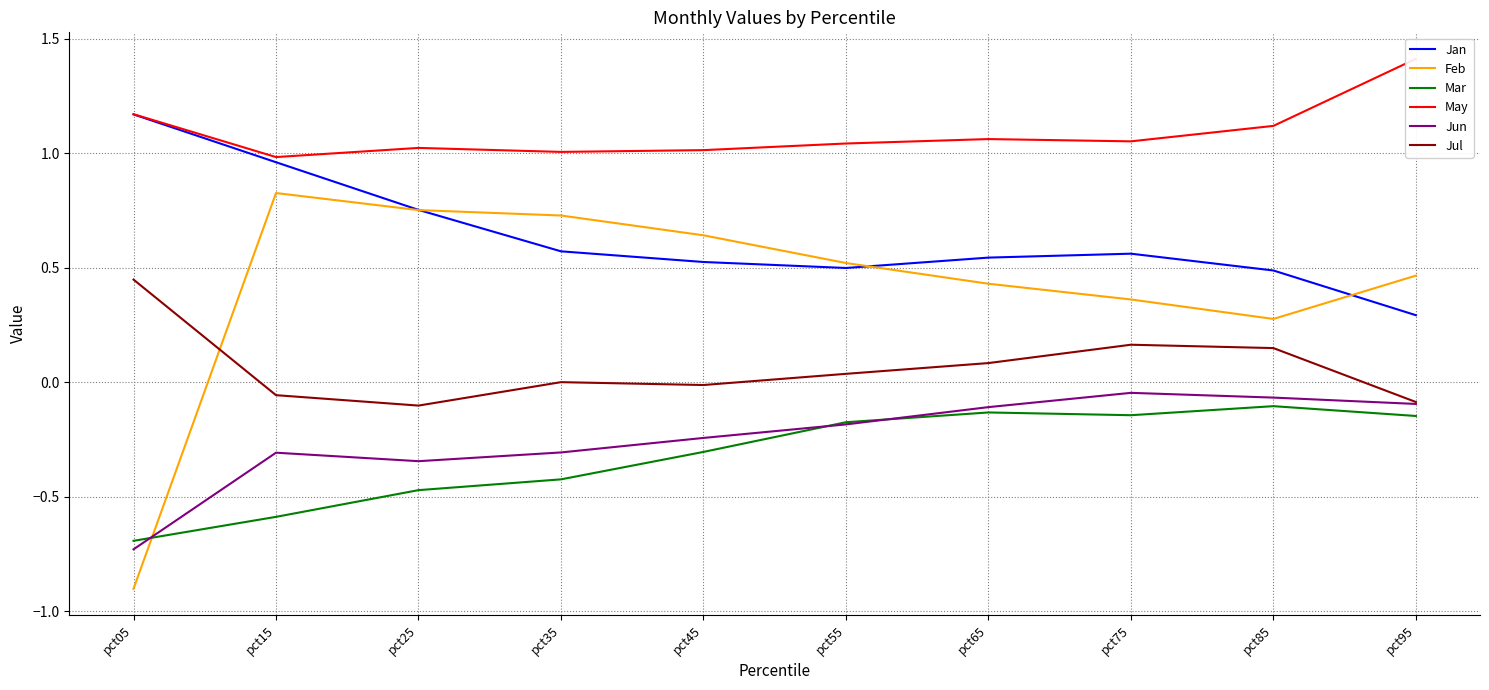

What is the minimum value for Jun?

-0.7